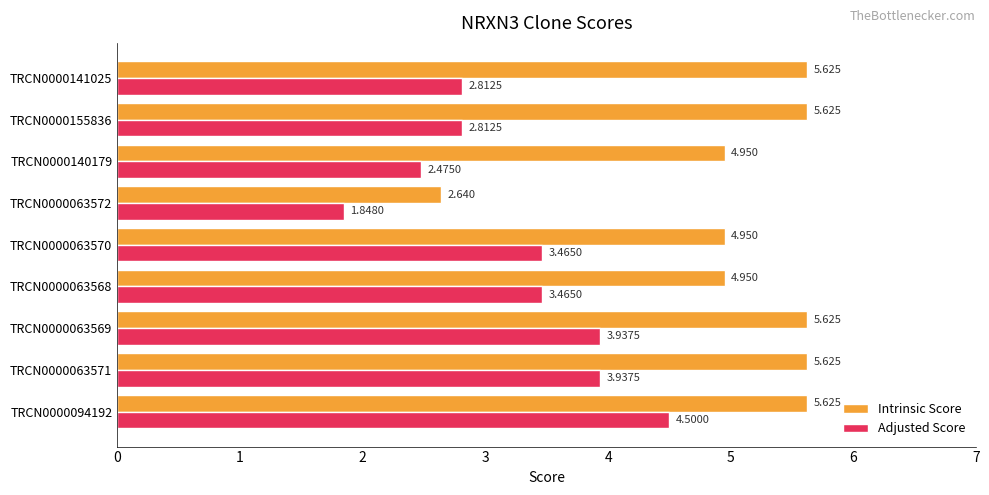

List the series in order of their peak value, lowest first.

Adjusted Score, Intrinsic Score